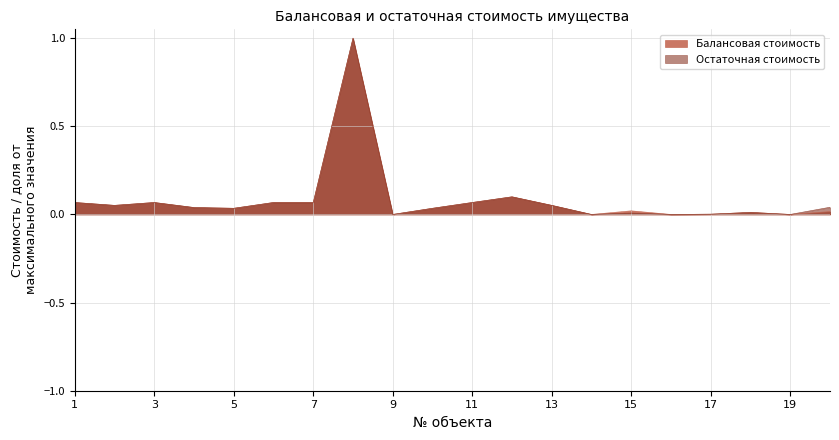

List the series in order of their peak value, lowest first.

Балансовая стоимость, Остаточная стоимость